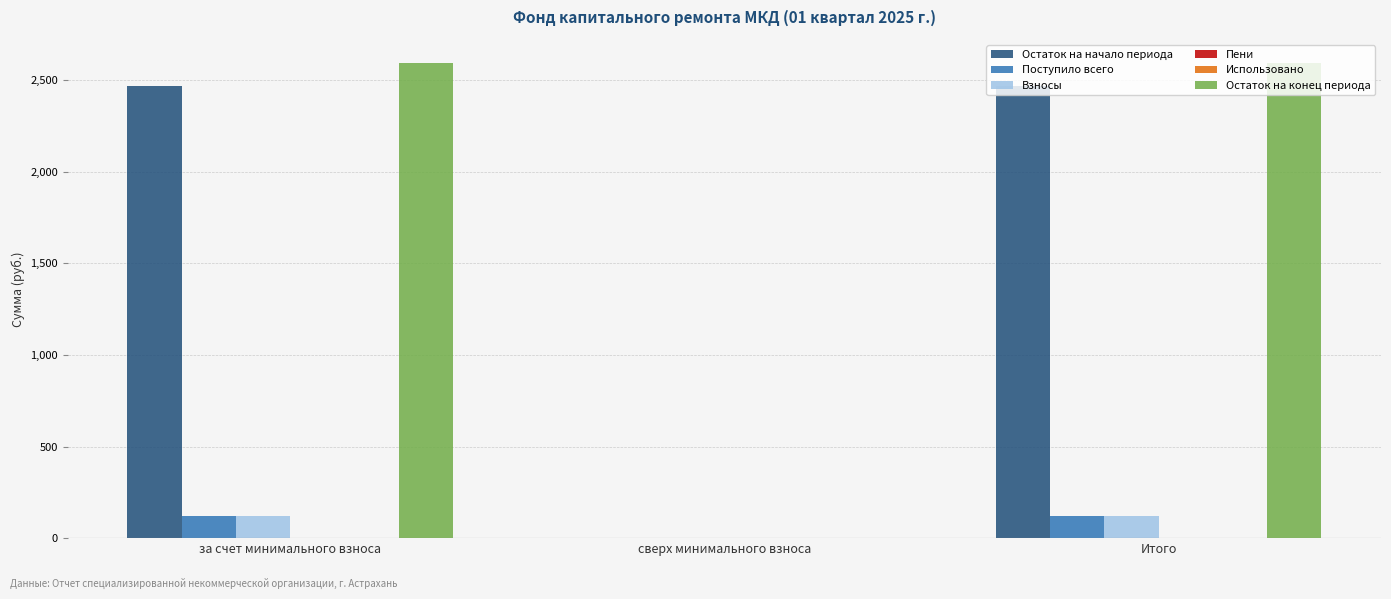

What is the greatest value displayed?

2591.5